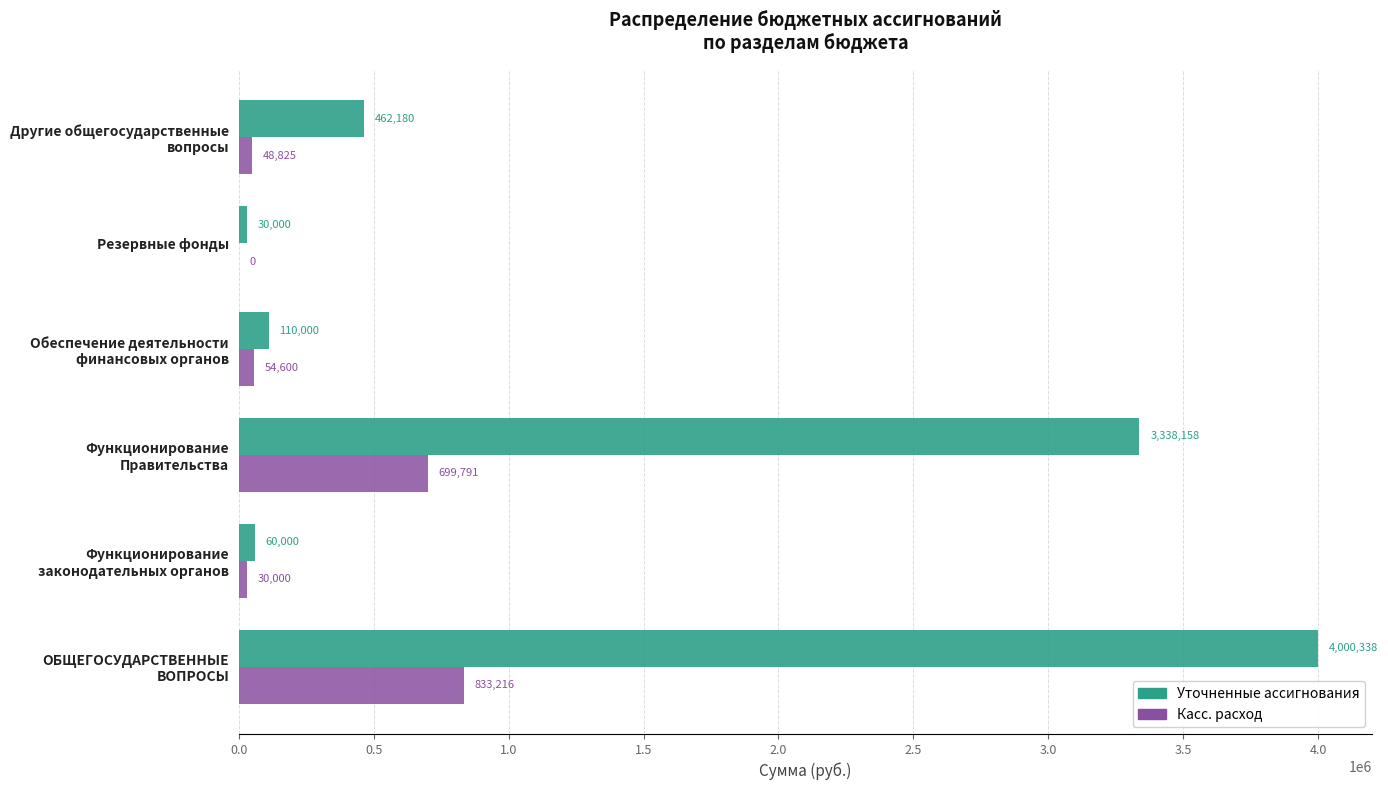

Which series has the largest total across all categories?

Уточненные ассигнования